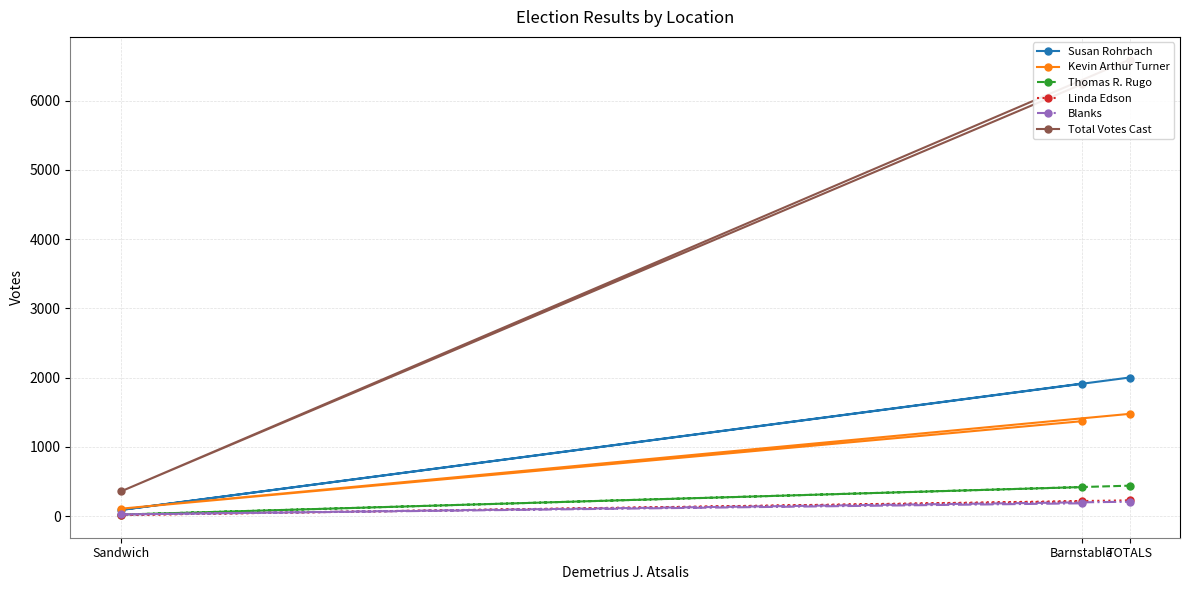

The Total Votes Cast series shows 355 at Sandwich. True or false?

True